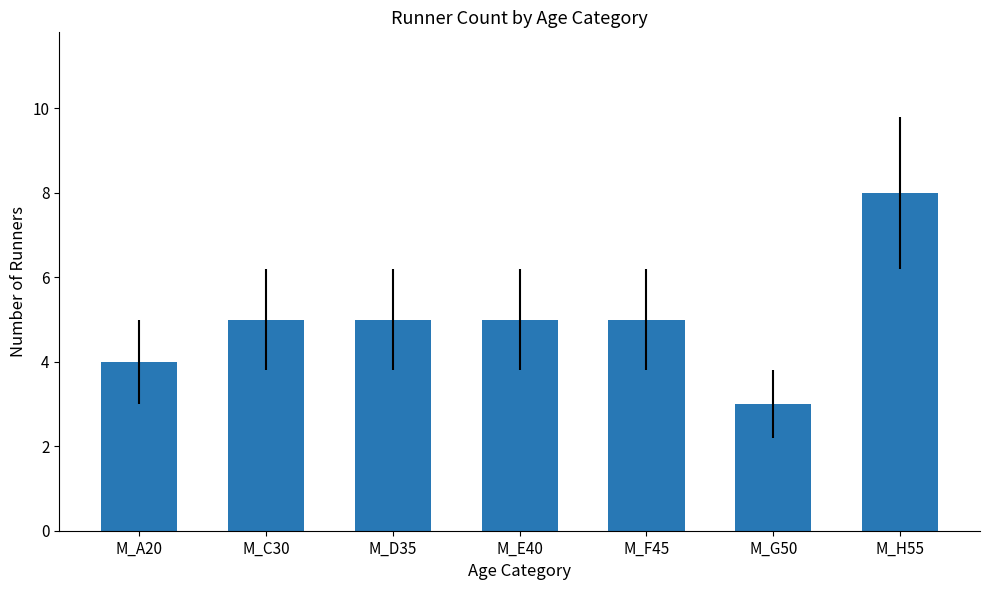

Read the value at M_A20.

4